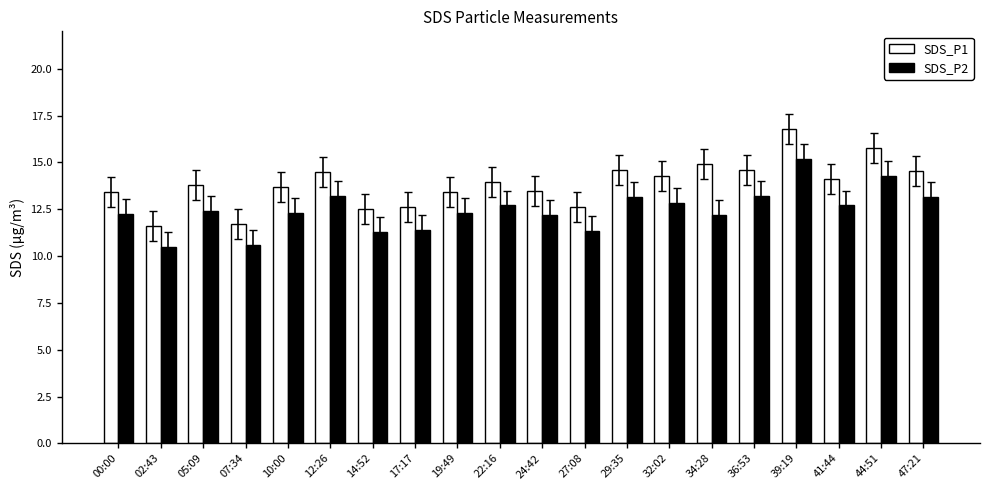

How many values in the SDS_P1 series are below 13?

5